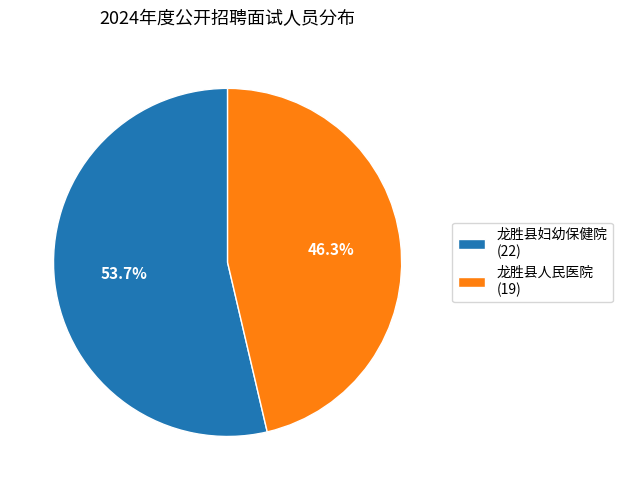

Approximately how many times larger is the value at 龙胜县妇幼保健院 compared to 龙胜县人民医院?

1.2